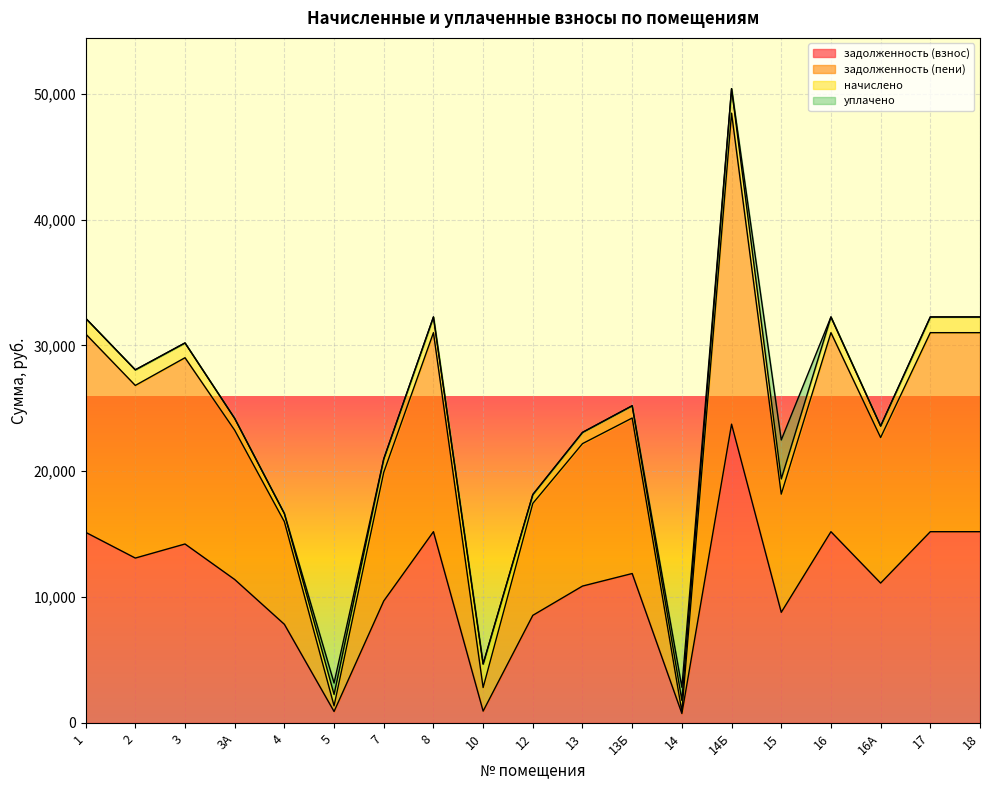

How many values in the задолженность (взнос) series exceed 11394?

10